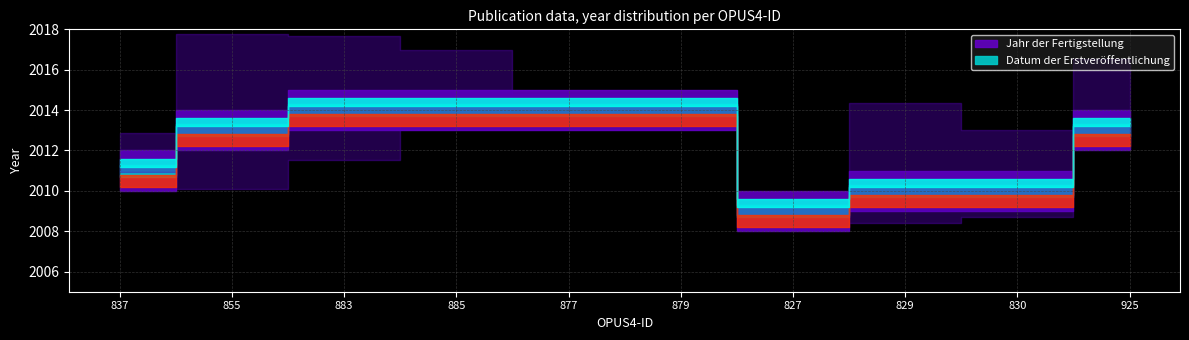

How many values in the Jahr der Fertigstellung series are below 2013?

4